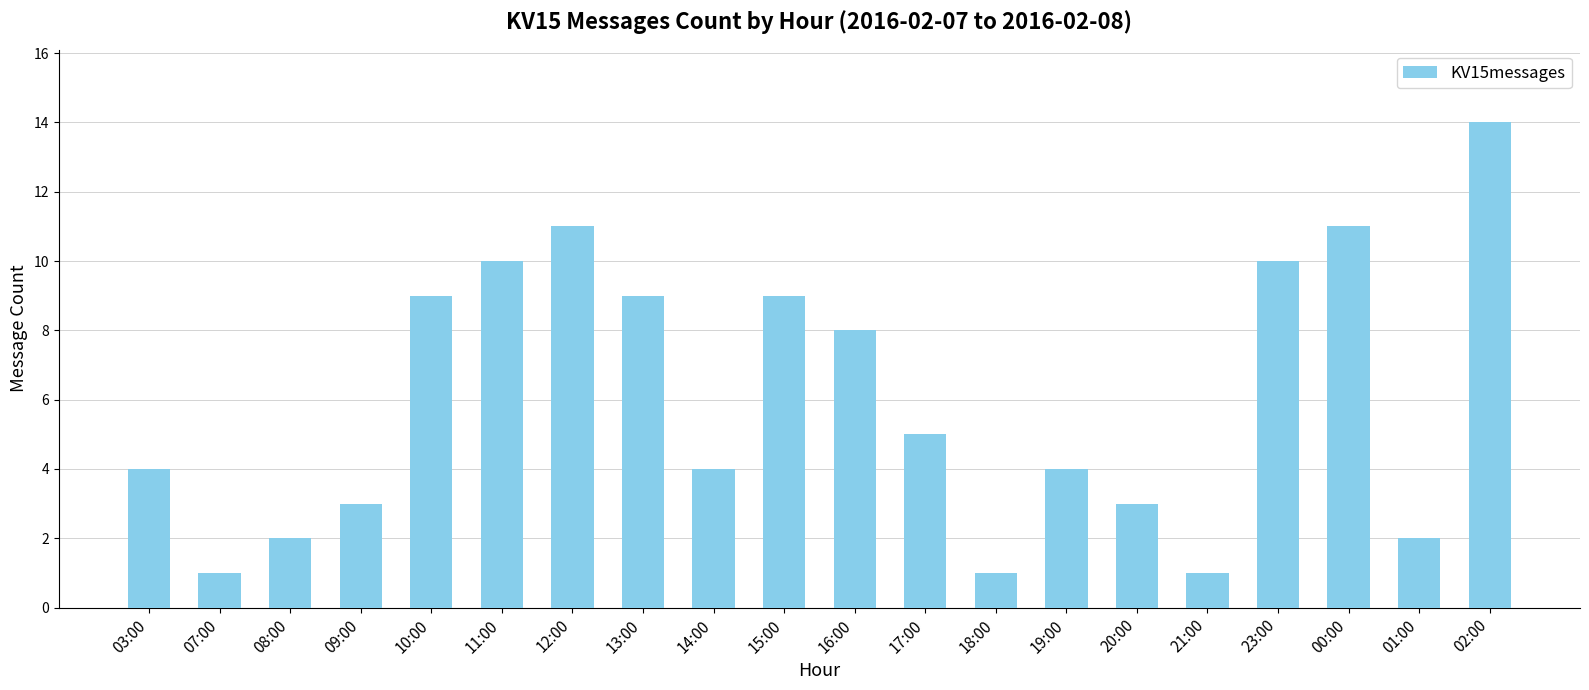

What is the change in value from 00:00 to 01:00?

-9